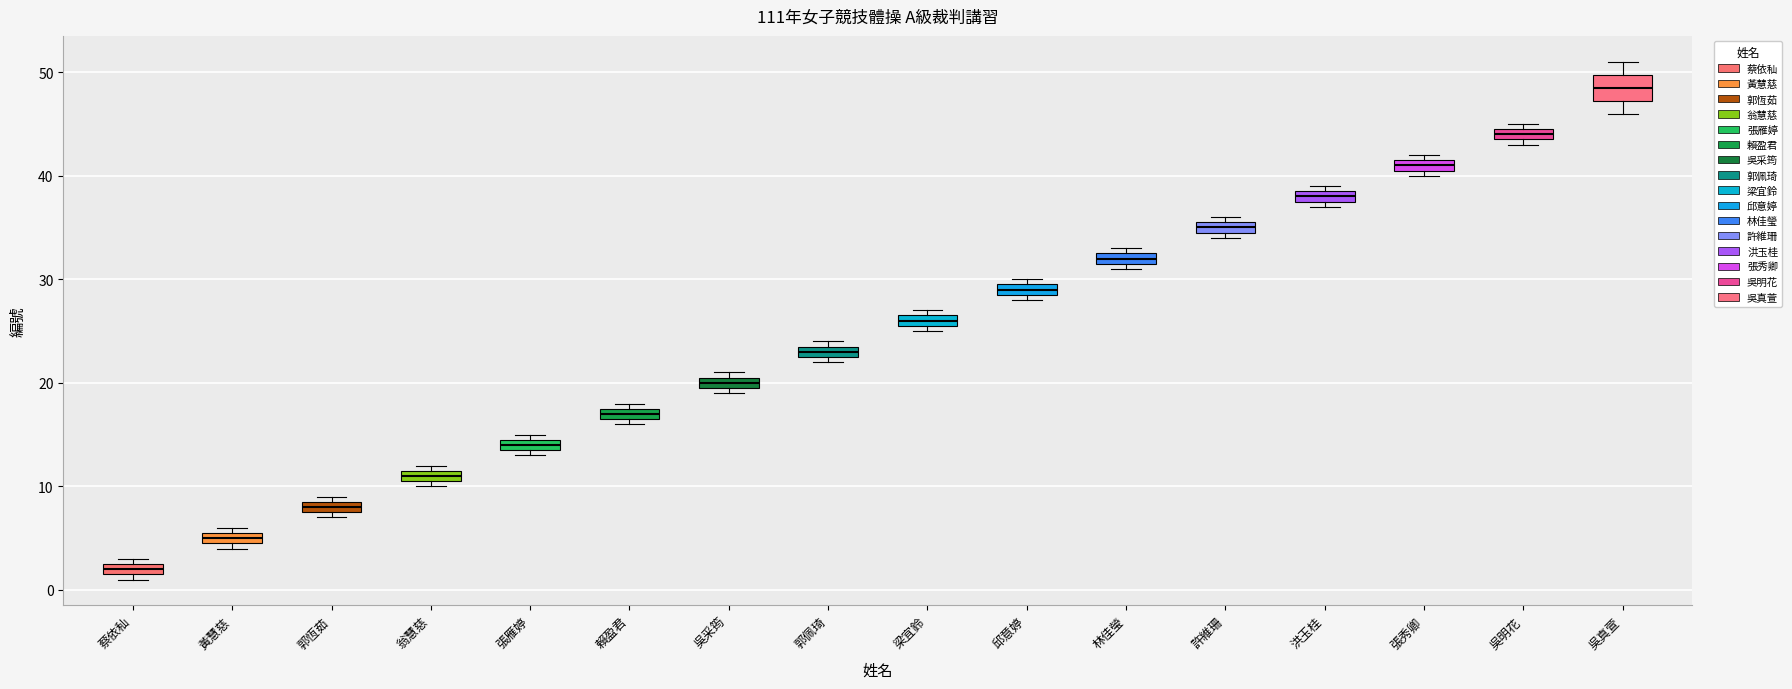

Which box is the tallest, from its lower edge to its upper edge?

吳真萱